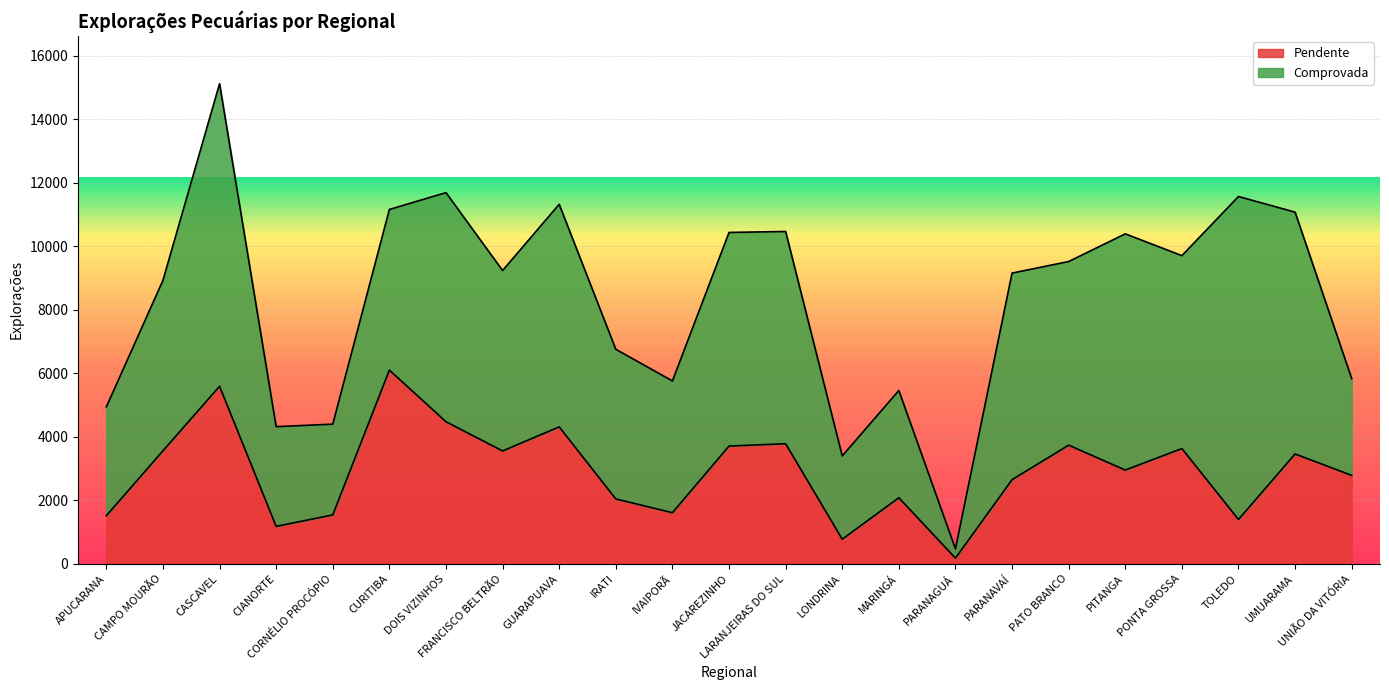

List the labels in order of value, smallest first.

PARANAGUÁ, LONDRINA, CIANORTE, TOLEDO, APUCARANA, CORNÉLIO PROCÓPIO, IVAIPORÃ, IRATI, MARINGÁ, PARANAVAÍ, UNIÃO DA VITÓRIA, PITANGA, UMUARAMA, FRANCISCO BELTRÃO, CAMPO MOURÃO, PONTA GROSSA, JACAREZINHO, PATO BRANCO, LARANJEIRAS DO SUL, GUARAPUAVA, DOIS VIZINHOS, CASCAVEL, CURITIBA